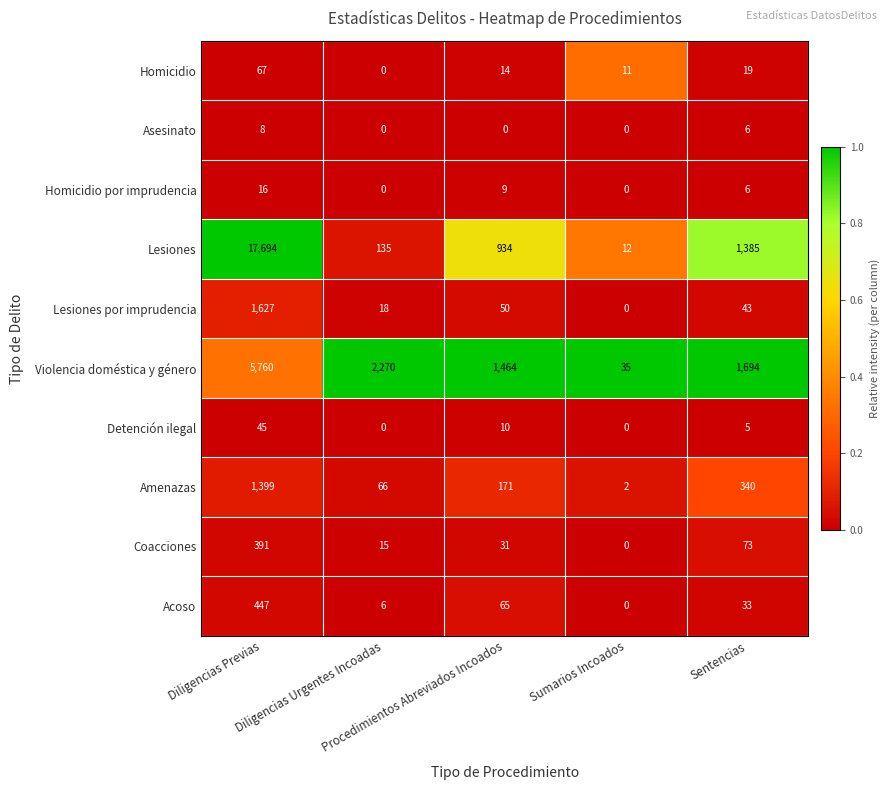

Rank the series by their maximum value, from highest to lowest.

Lesiones, Violencia doméstica y género, Lesiones por imprudencia, Amenazas, Acoso, Coacciones, Homicidio, Detención ilegal, Homicidio por imprudencia, Asesinato